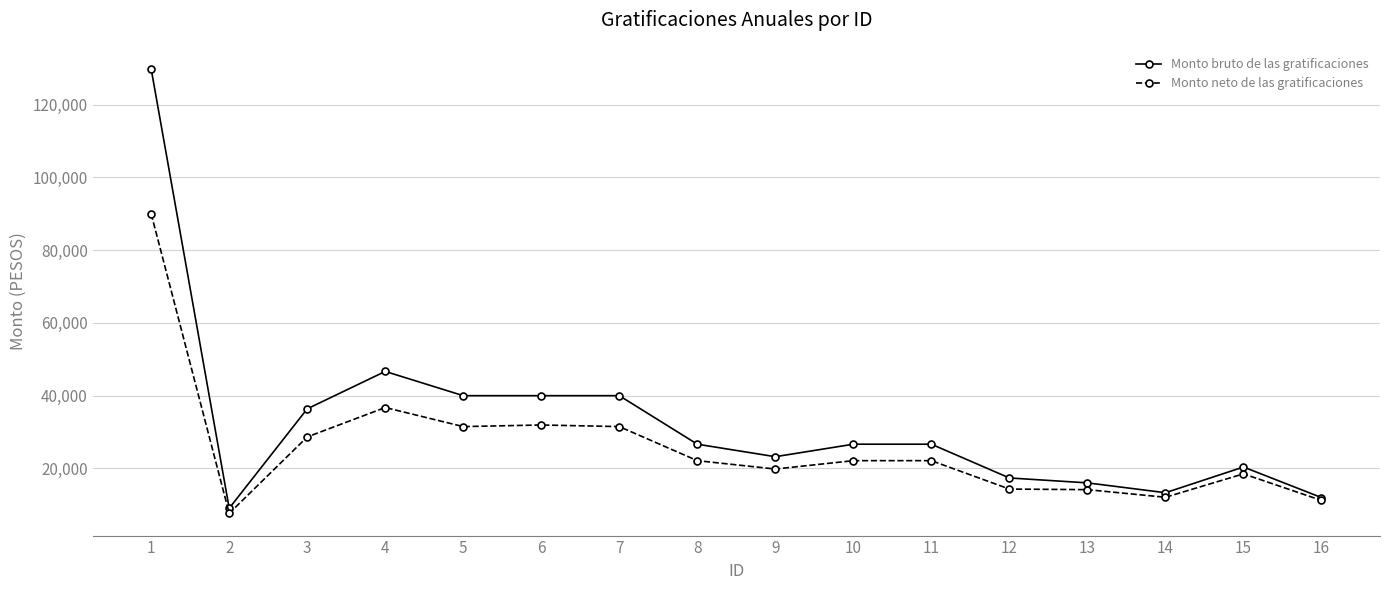

At which label does Monto bruto de las gratificaciones first exceed 26666?

1